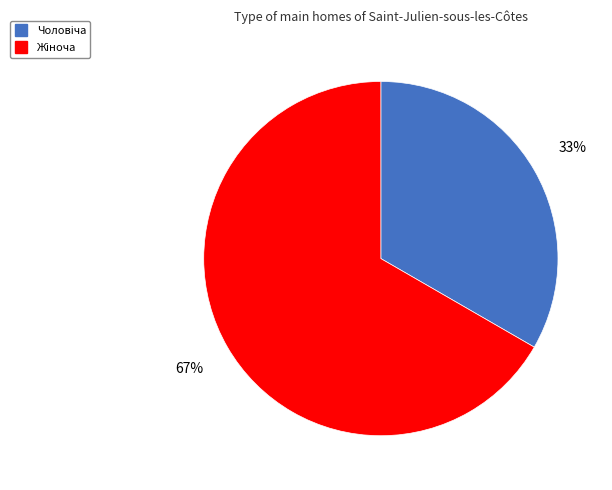

Is there any slice that represents more than half of the pie?

Yes